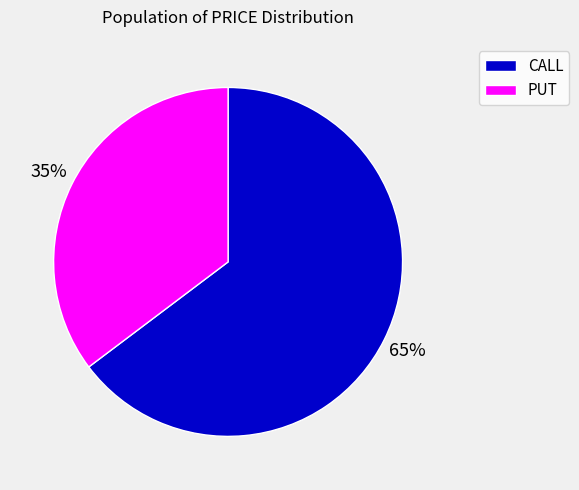

Combined, do PUT and CALL account for over 50%?

Yes